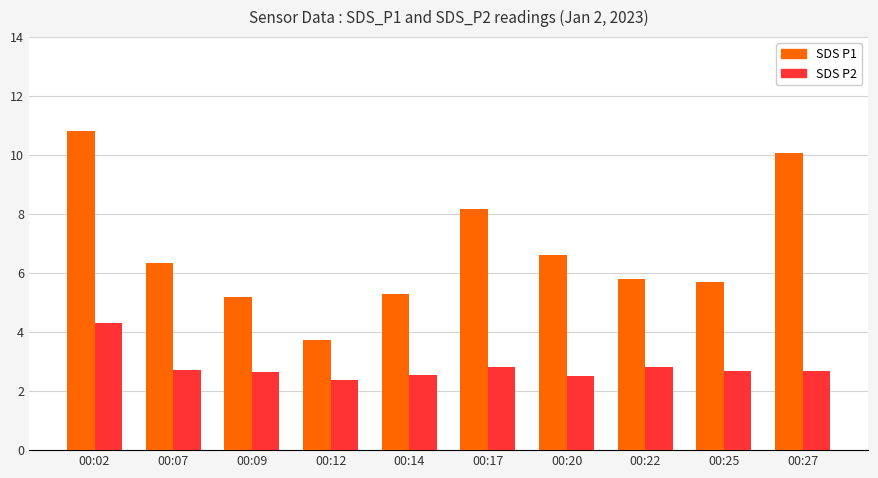

What is the maximum value shown in the chart?

10.8